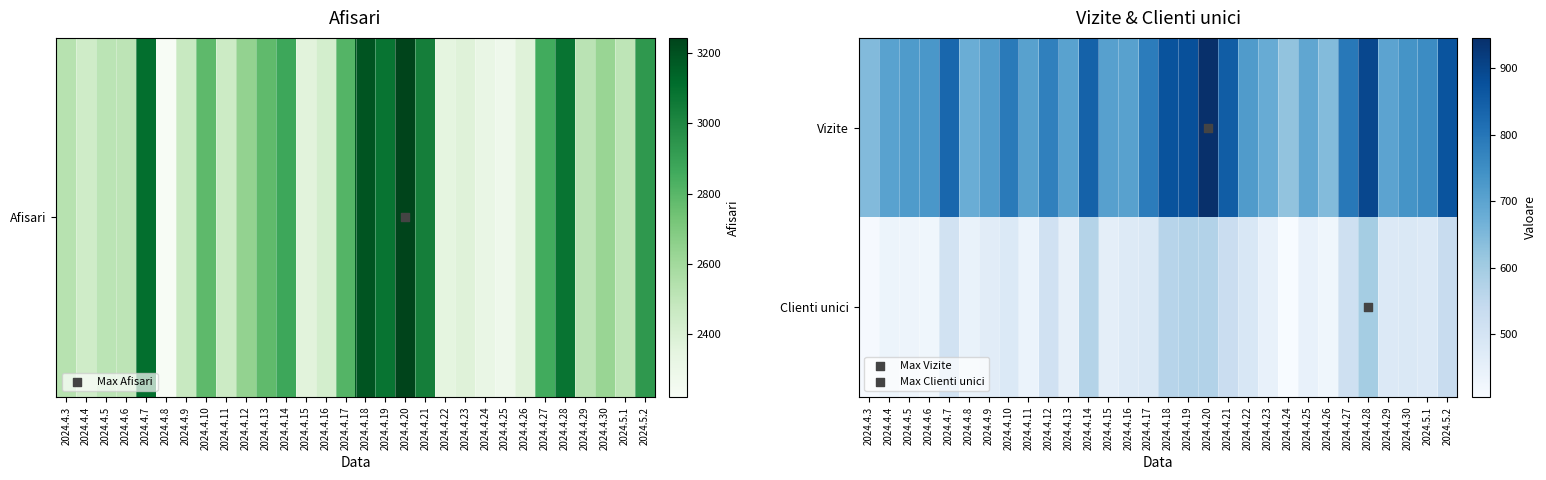

Where does the Clienti unici series first go above 477?

2024.4.7